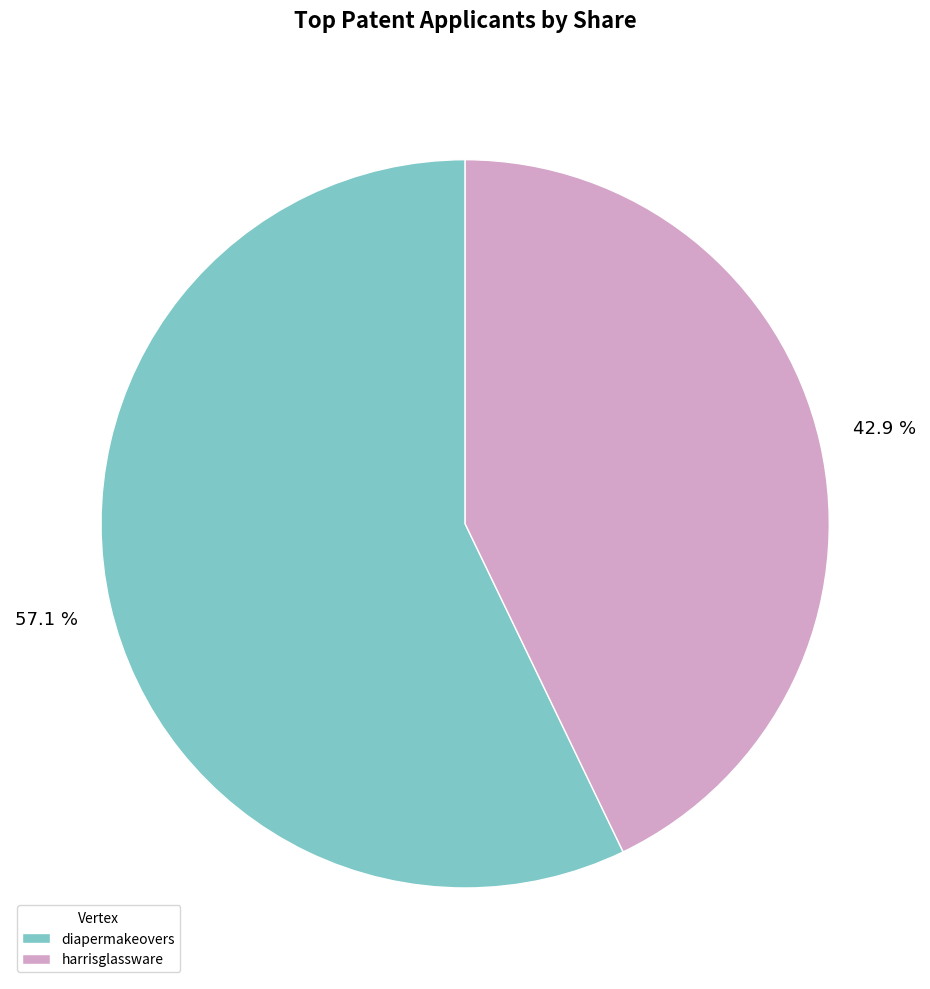

What is the ratio of the value at diapermakeovers to the value at harrisglassware?

1.3